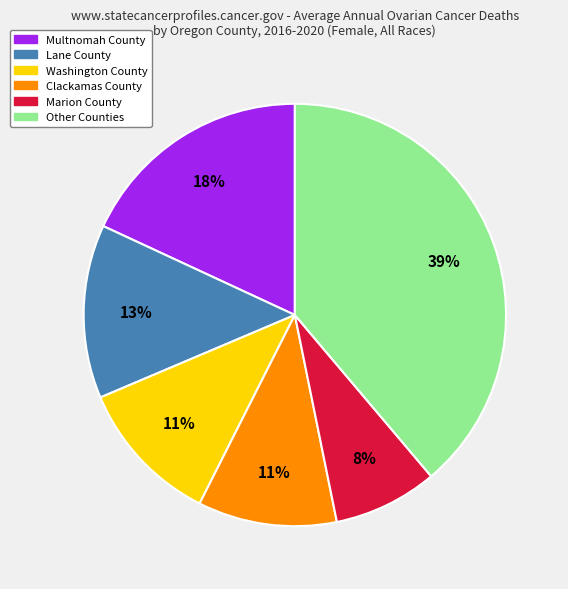

Does any single category account for the majority?

No